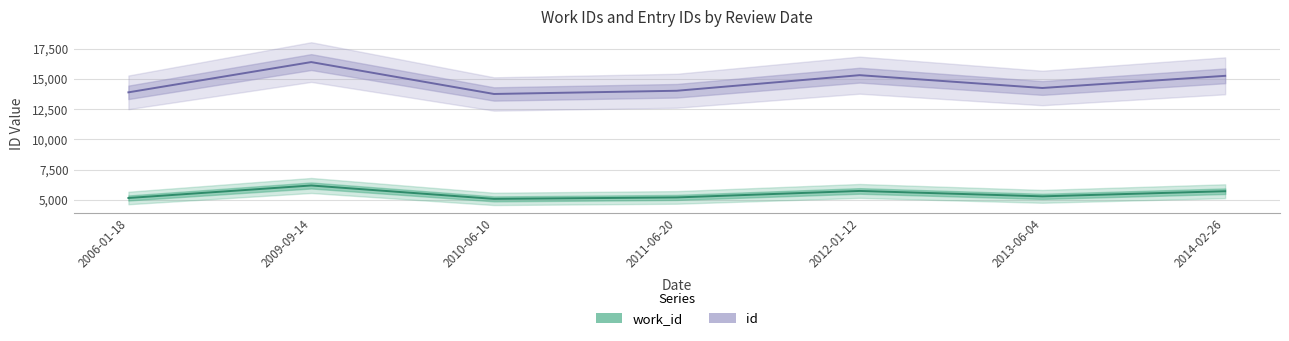

At which category does id reach its first local valley?

2010-06-10